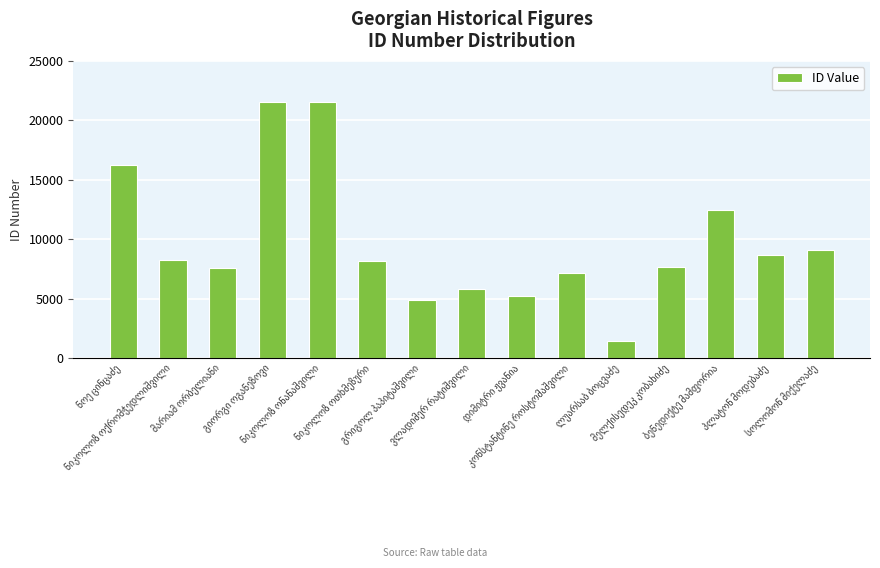

What is the average value?

9714